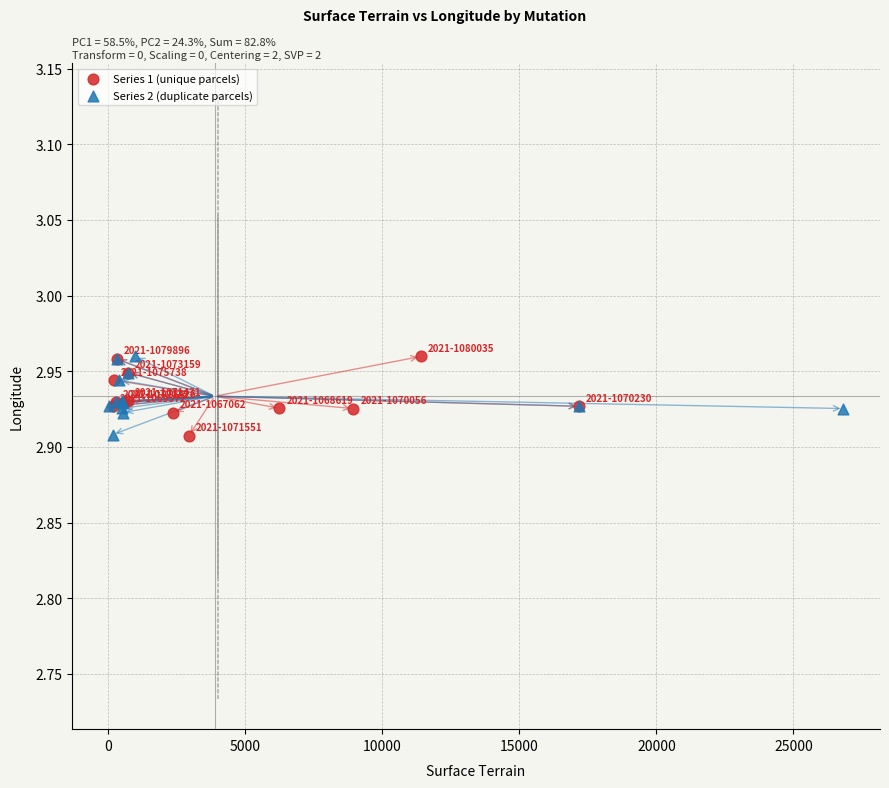

Which series has the widest spread of Y values?

Series 1 (unique parcels)